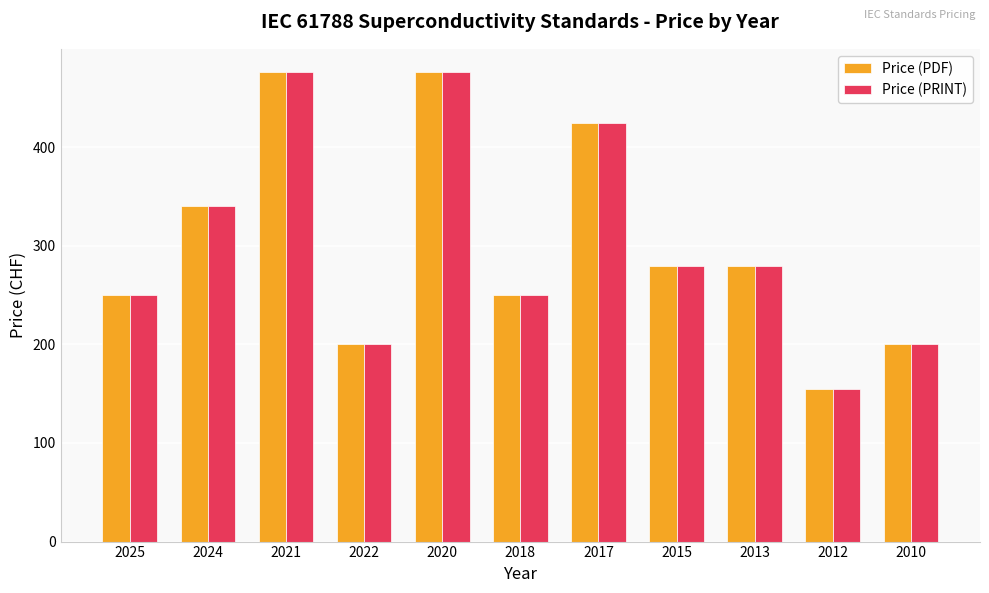

How many bars are there in each group?

2